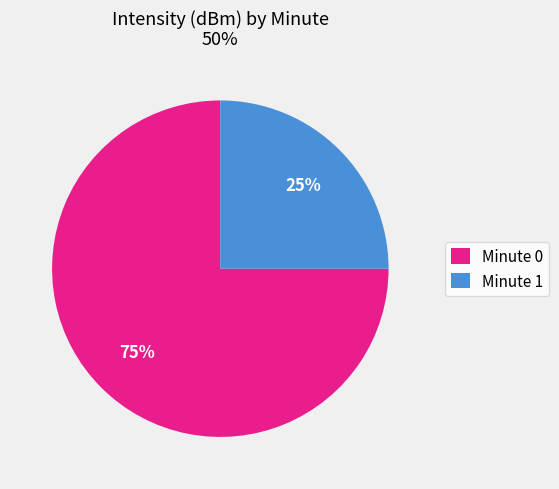

Is there any slice that represents more than half of the pie?

Yes